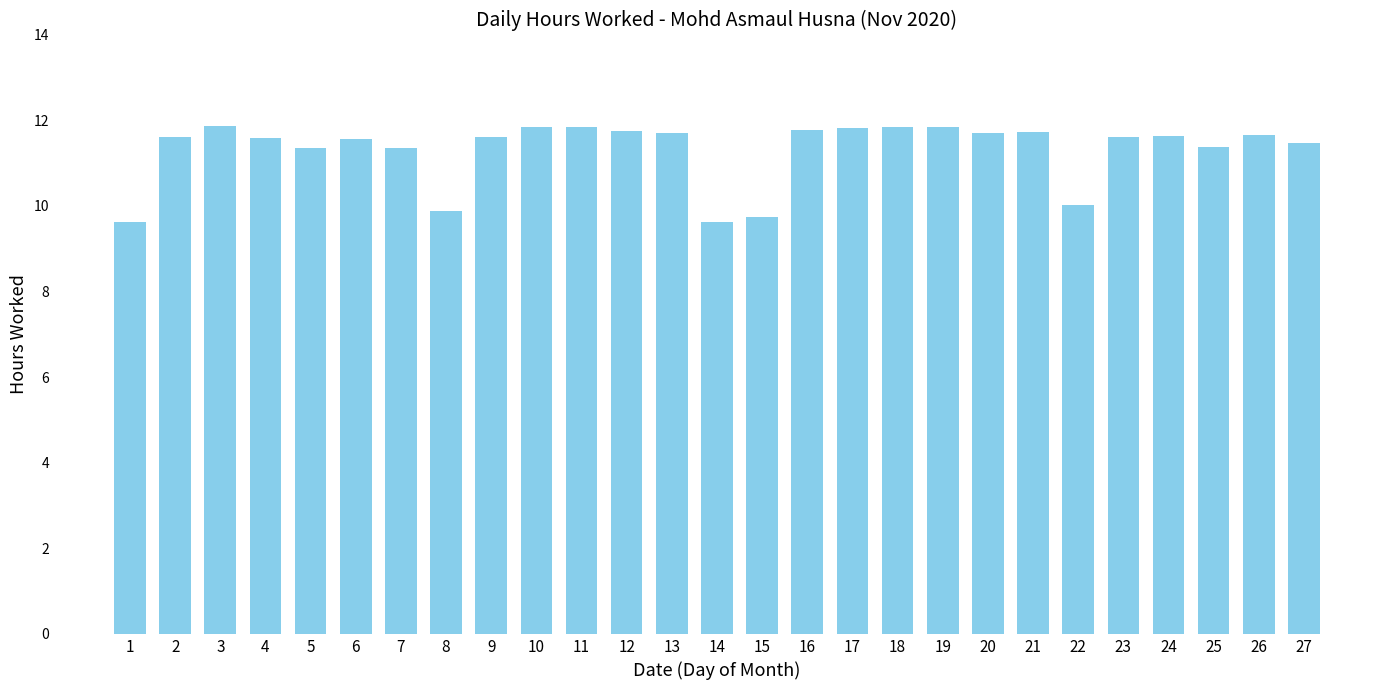

What is the change in value from 2 to 21?

+0.1